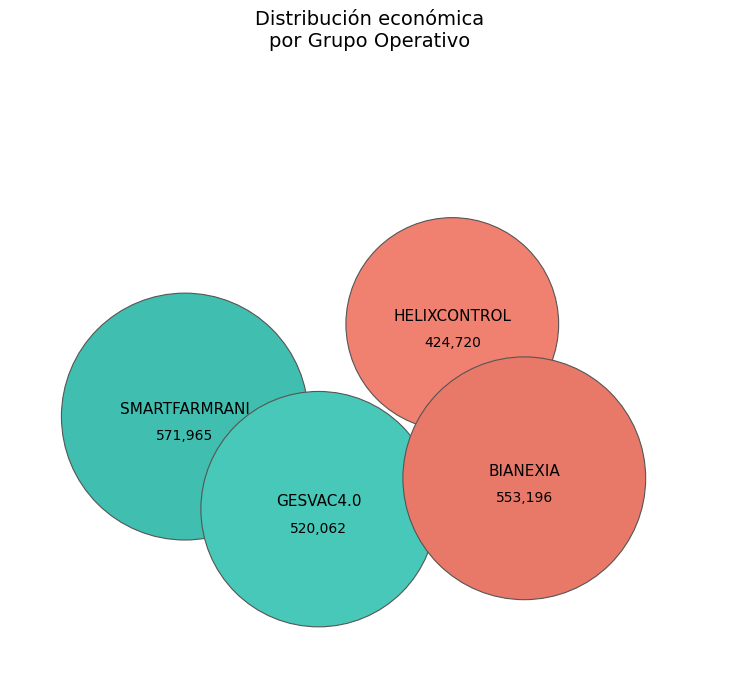

What percentage do HELIXCONTROL and SMARTFARMRANI together represent?

48.2%